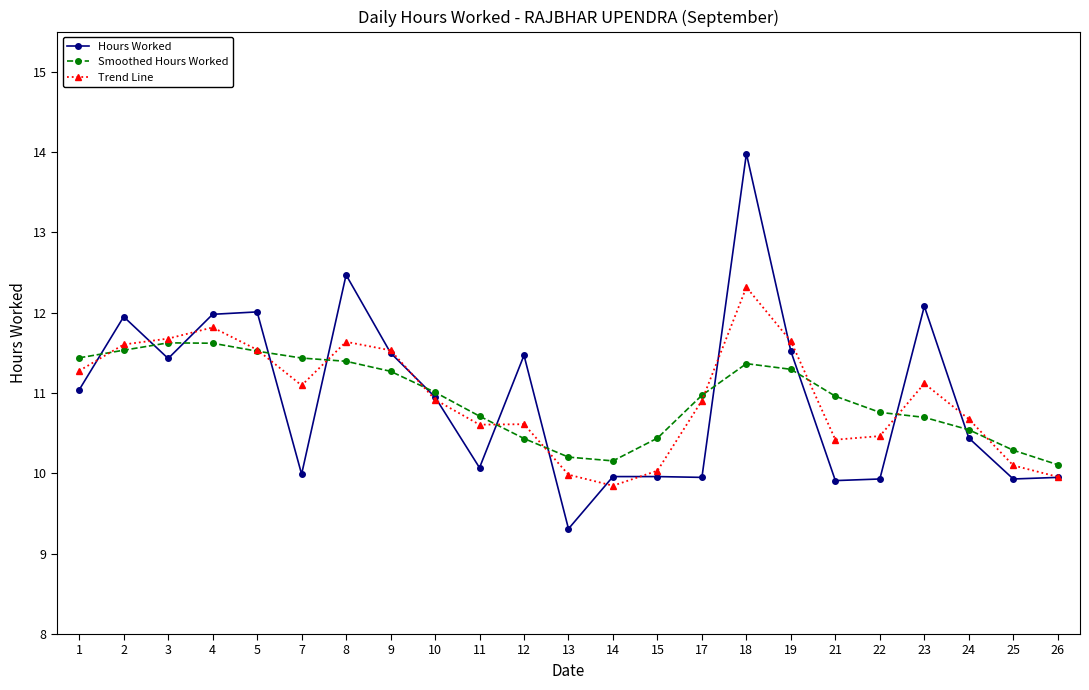

Does the chart have visible grid lines?

No